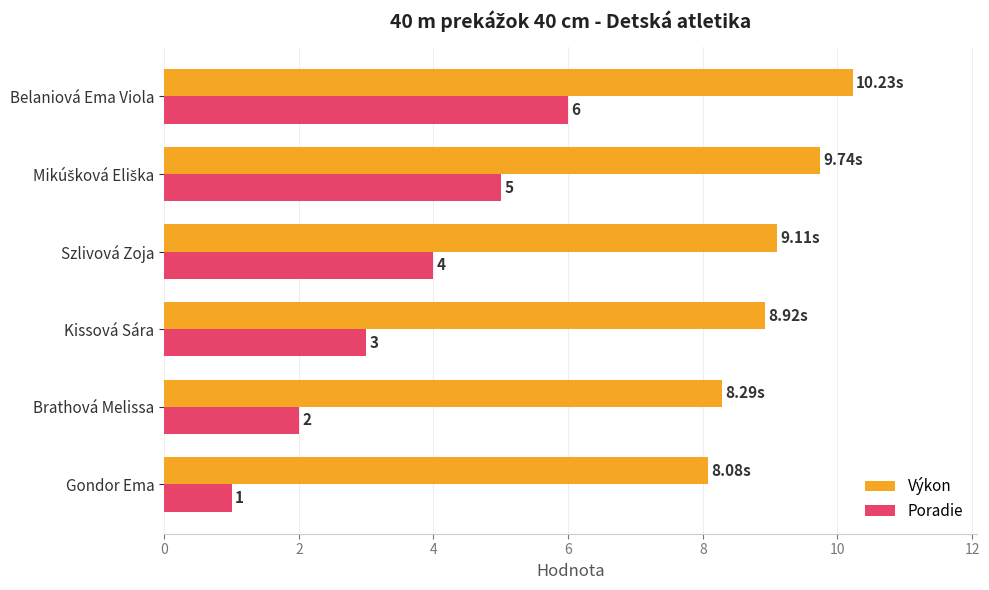

At how many categories does at least one series exceed 5?

6